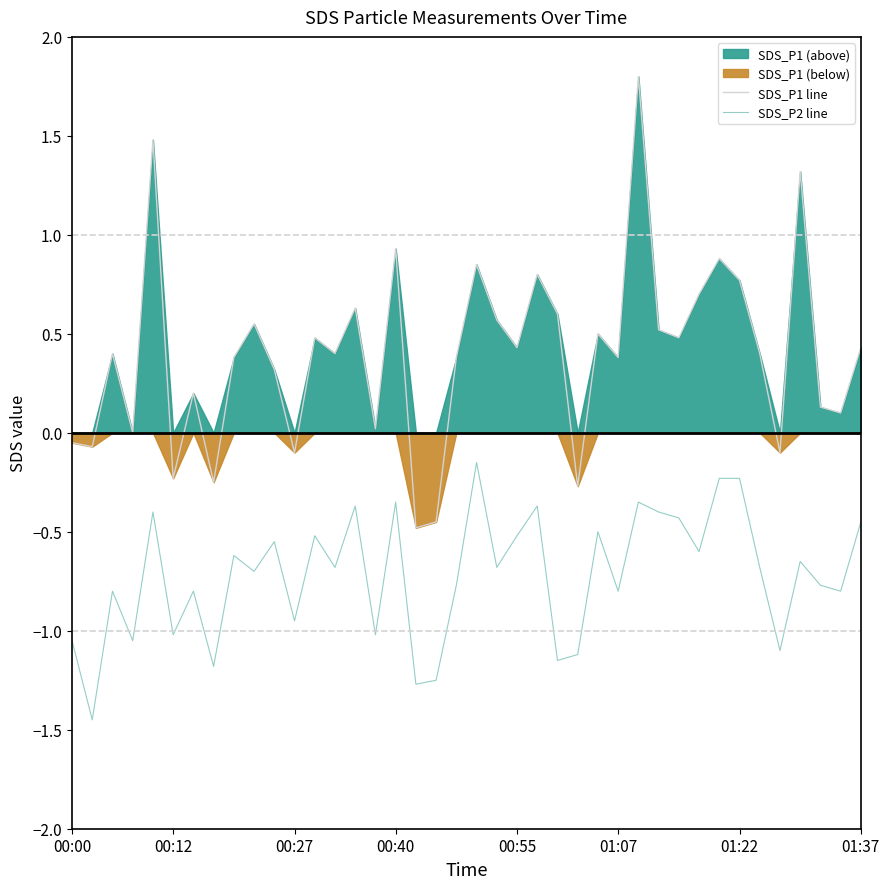

True or false: SDS_P1 line and SDS_P2 line cross at least once.

False